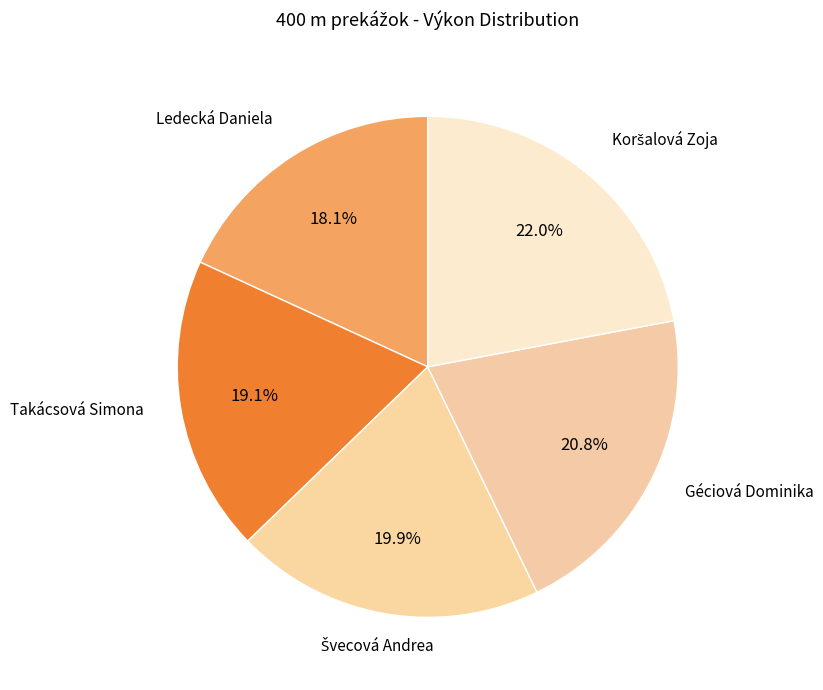

Which slice is the smallest?

Ledecká Daniela